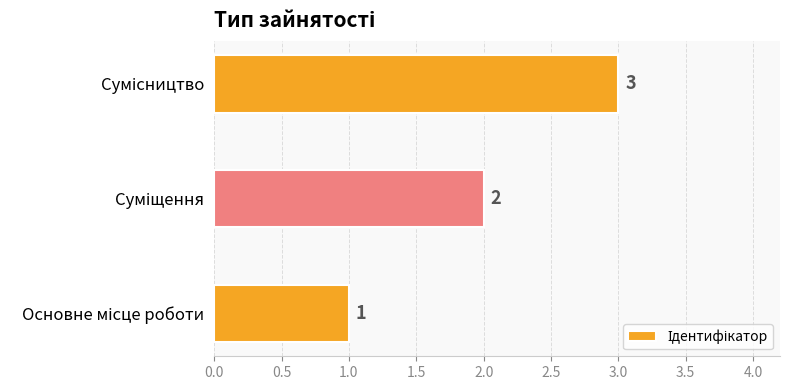

What is the sum of all values?

6